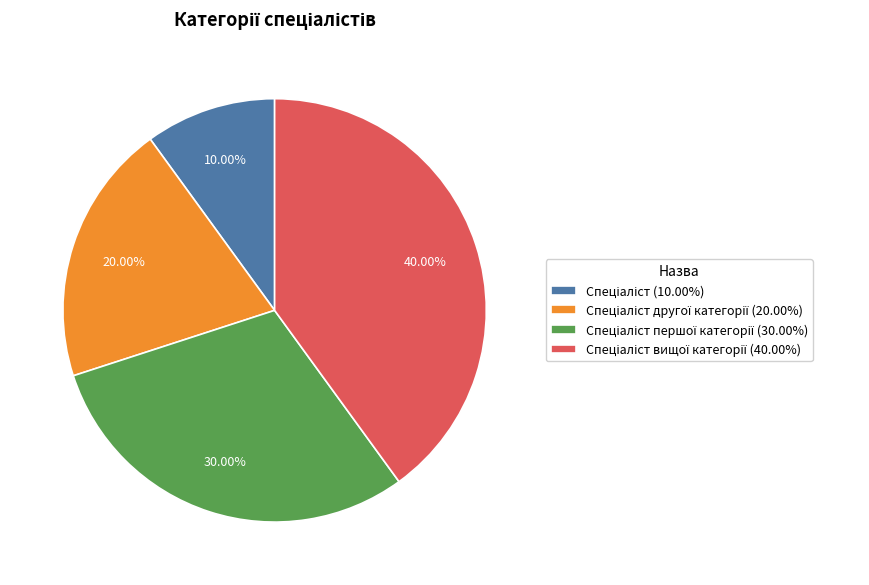

How many slices are in this pie chart?

4